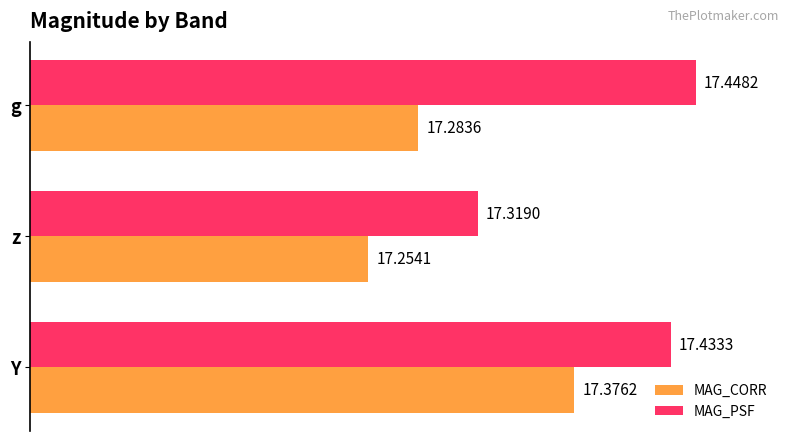

List the labels in order of MAG_CORR value, smallest first.

z, g, Y